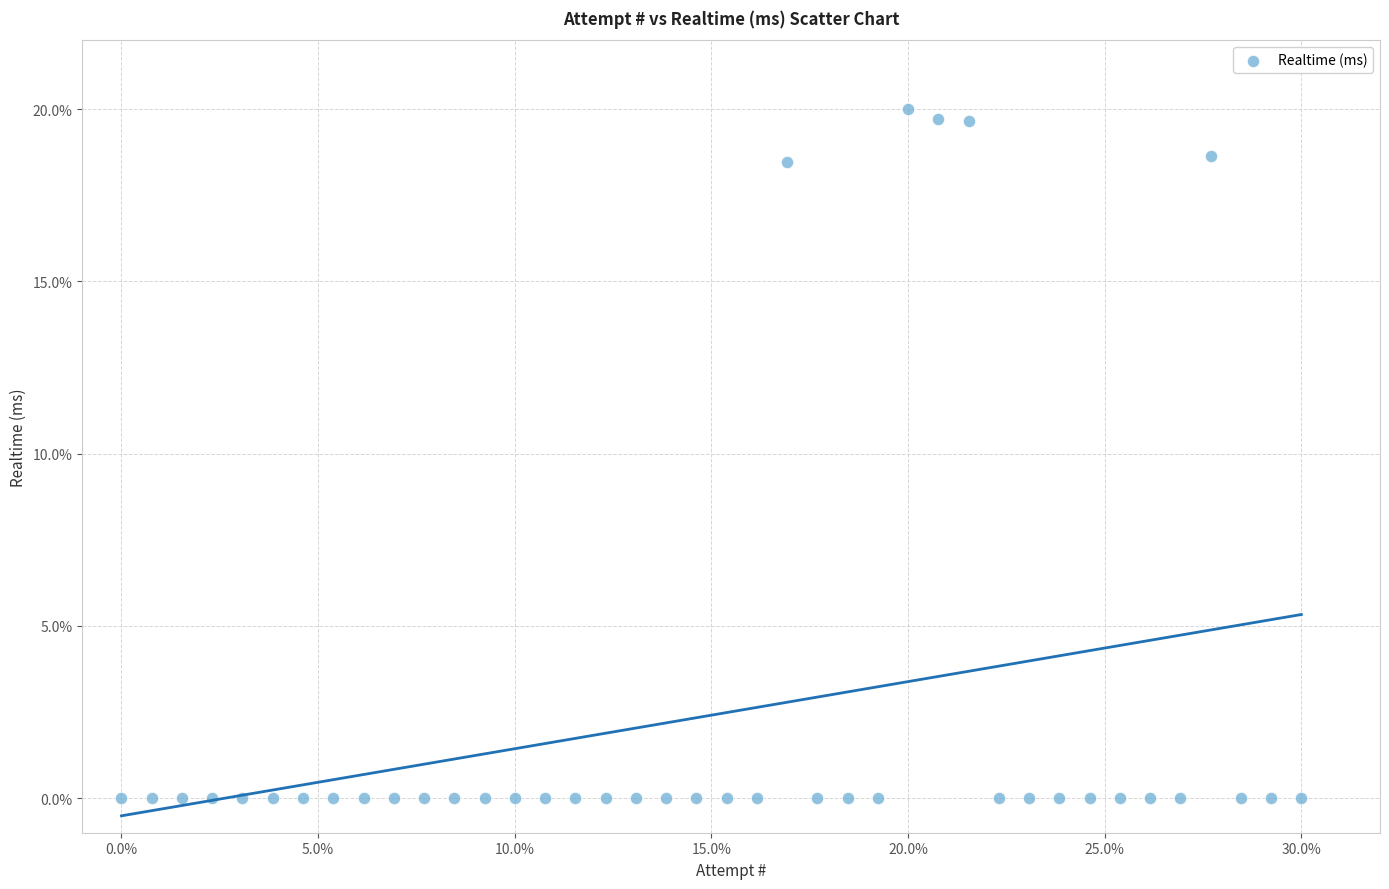

What is the range of Y values (max minus min)?

20.0